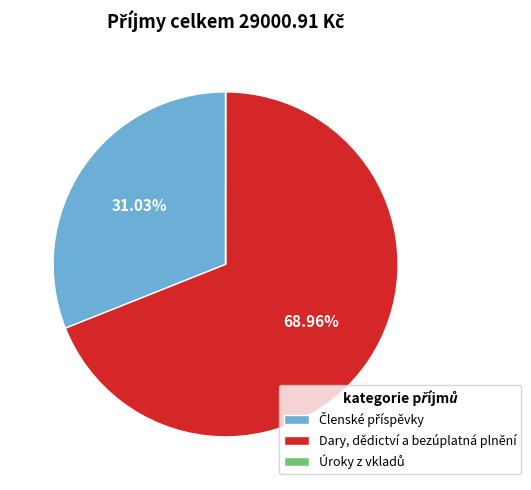

Is there a majority slice in this chart?

Yes